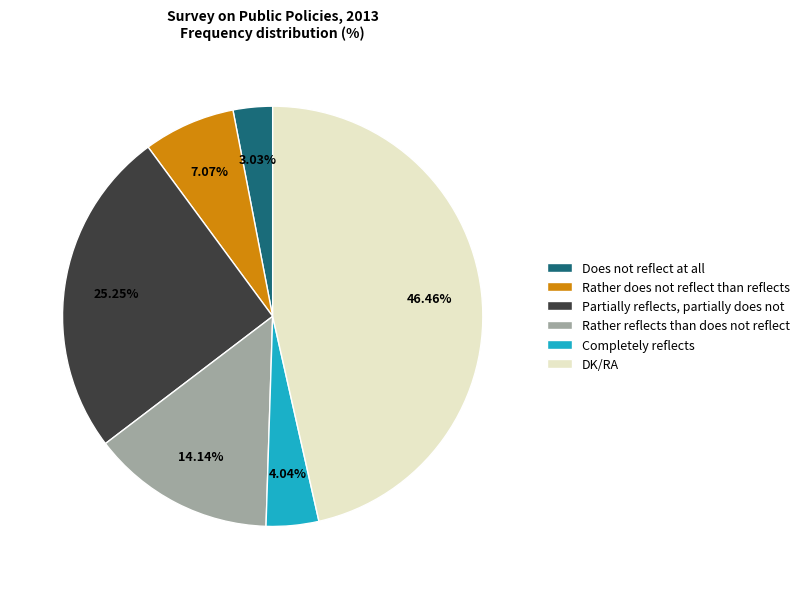

The DK/RA slice represents 56% of the pie. True or false?

False